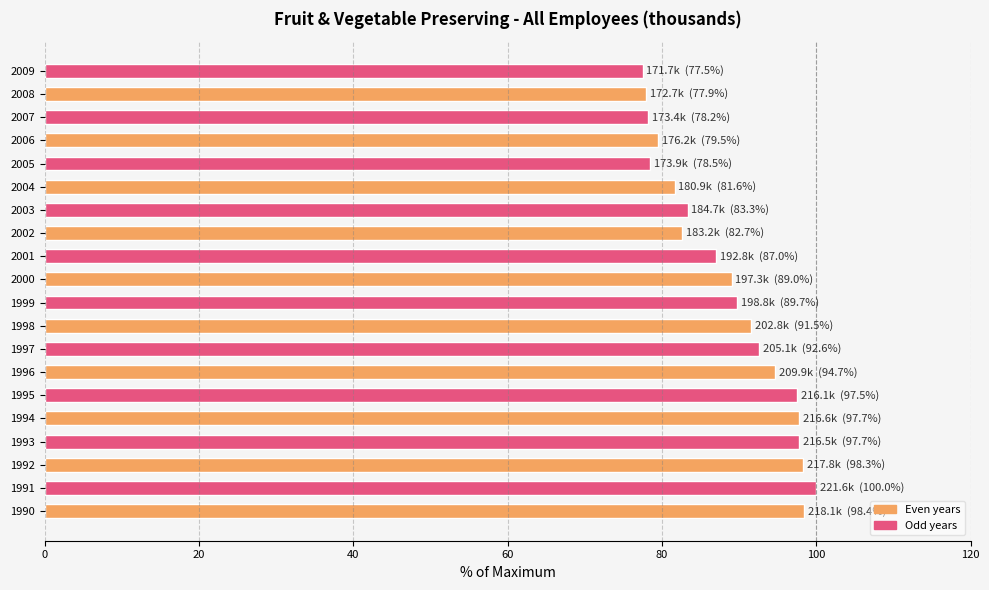

What is the greatest value displayed?

100.0